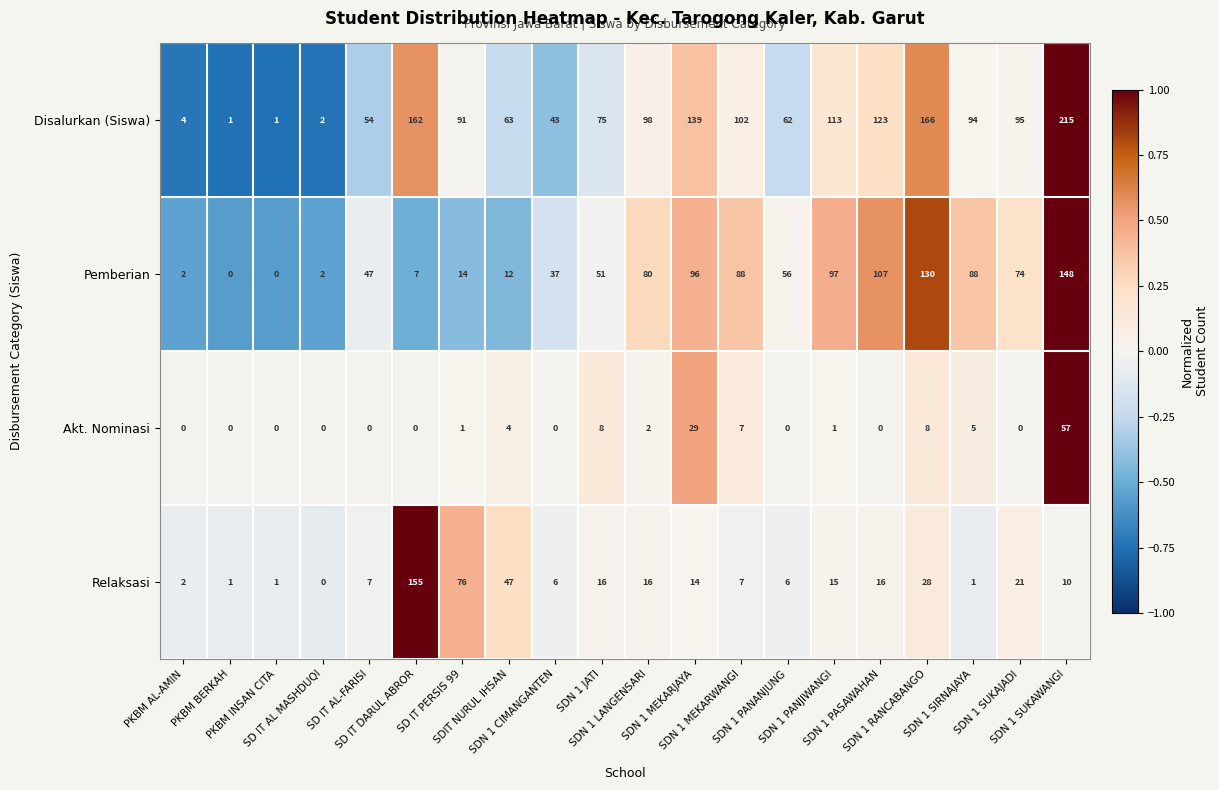

At how many categories does at least one series exceed 40?

16